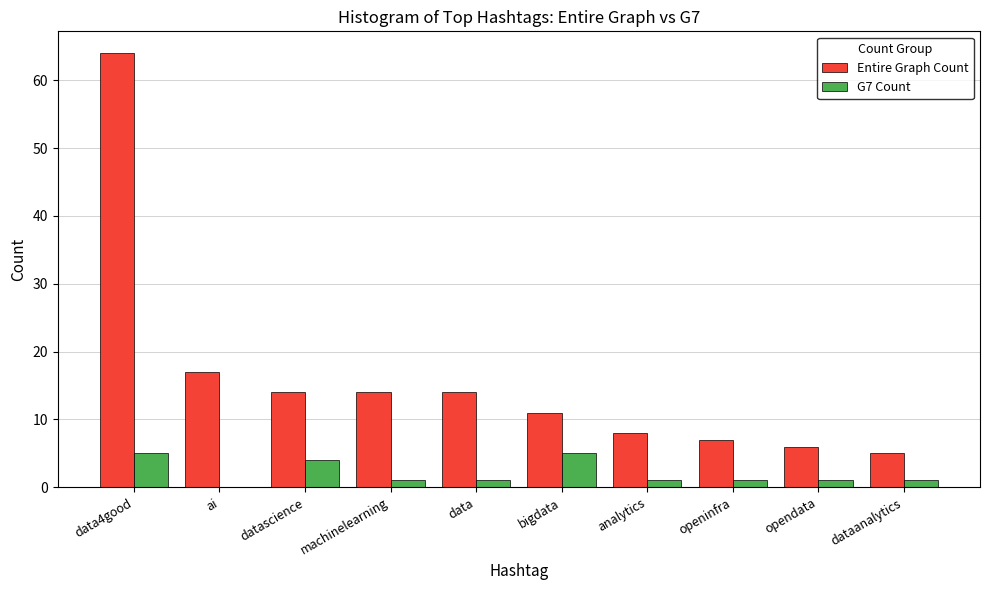

Which series has the largest total across all categories?

Entire Graph Count